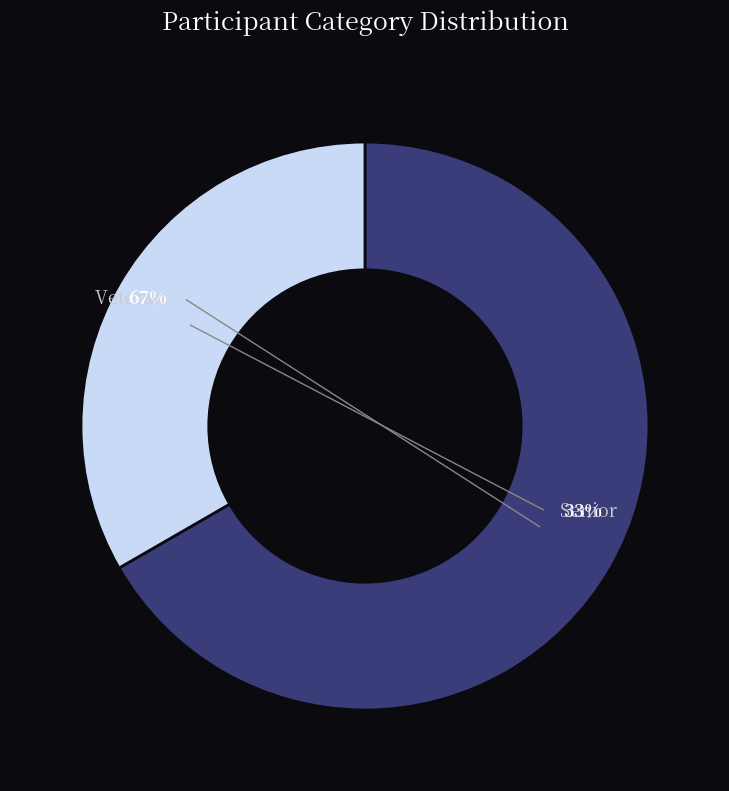

To the nearest percent, what percentage of the pie is Veteran?

67%